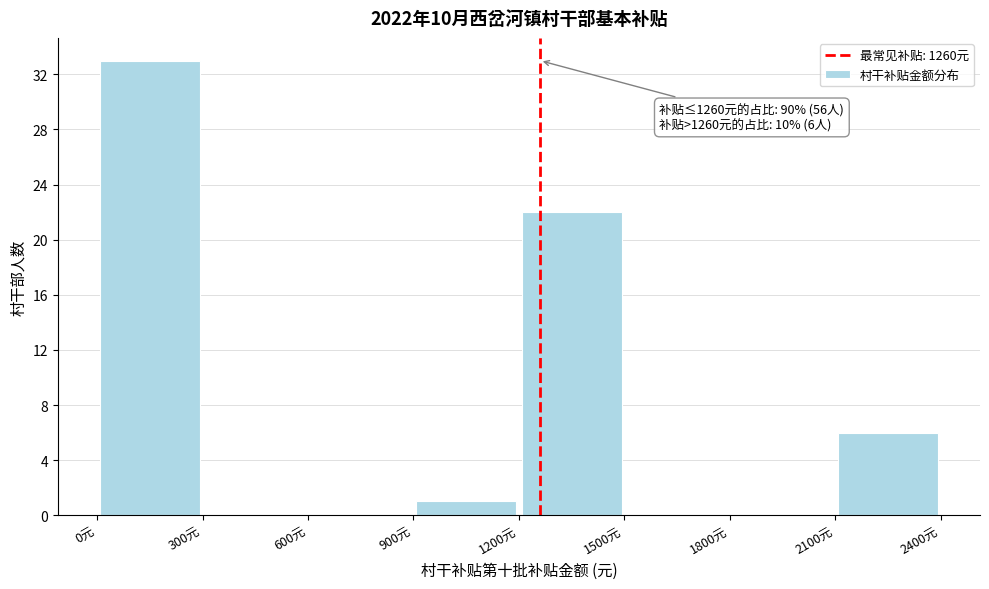

Which range on the x-axis has the tallest bar?

0 to 300